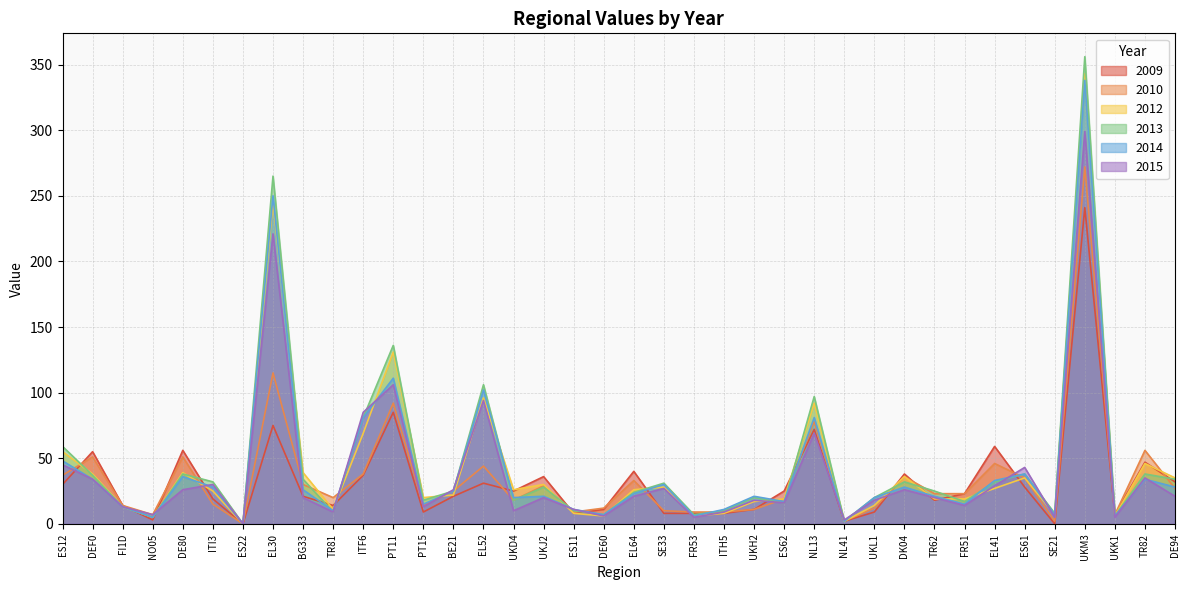

True or false: 2009 and 2010 cross at least once.

True